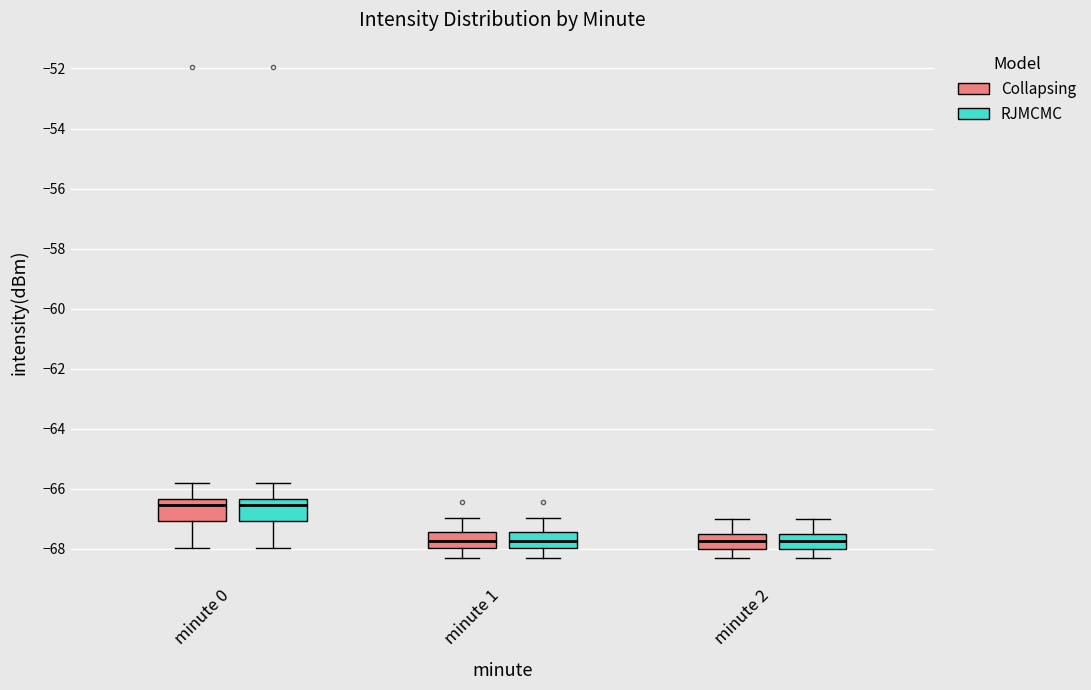

Reading left to right, read every box against the y-axis: the position of its median line, the range the box covers, and the ends of its whiskers. The values are not printed on the chart, so give them approximately, as read against the axis.

minute 0 (Collapsing): median -66.6, box -67.0 to -66.4, whiskers -68.0 to -65.8
minute 0 (RJMCMC): median -66.6, box -67.0 to -66.4, whiskers -68.0 to -65.8
minute 1 (Collapsing): median -67.8, box -68.0 to -67.4, whiskers -68.2 to -67.0
minute 1 (RJMCMC): median -67.8, box -68.0 to -67.4, whiskers -68.2 to -67.0
minute 2 (Collapsing): median -67.8, box -68.0 to -67.4, whiskers -68.2 to -67.0
minute 2 (RJMCMC): median -67.8, box -68.0 to -67.4, whiskers -68.2 to -67.0